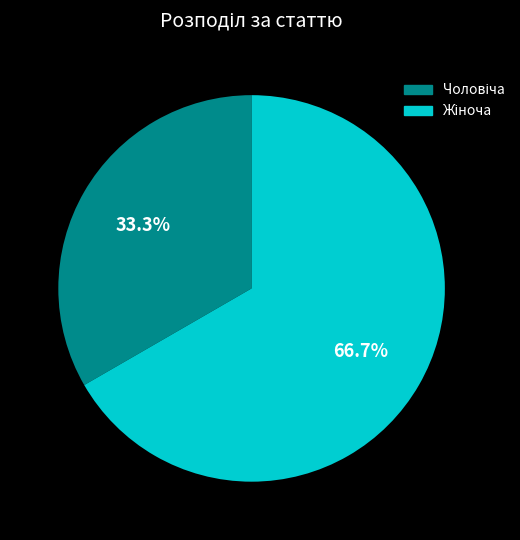

Is there any slice that represents more than half of the pie?

Yes